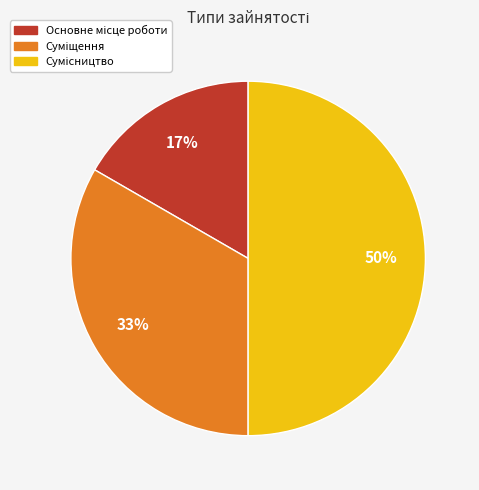

To the nearest percent, what is the average slice percentage?

33%